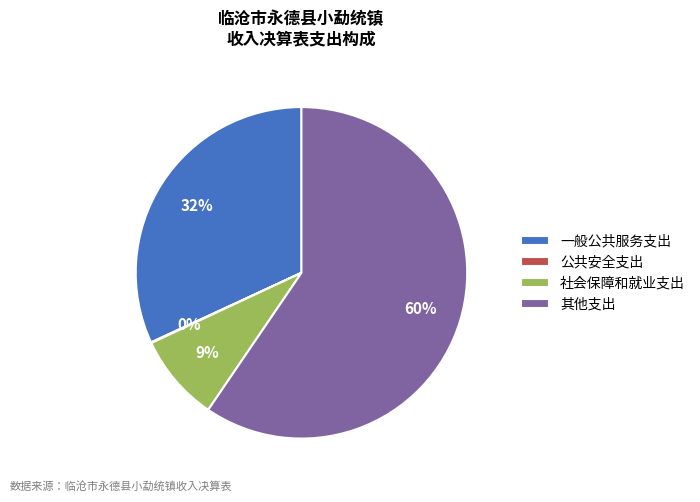

Does any single category account for the majority?

Yes